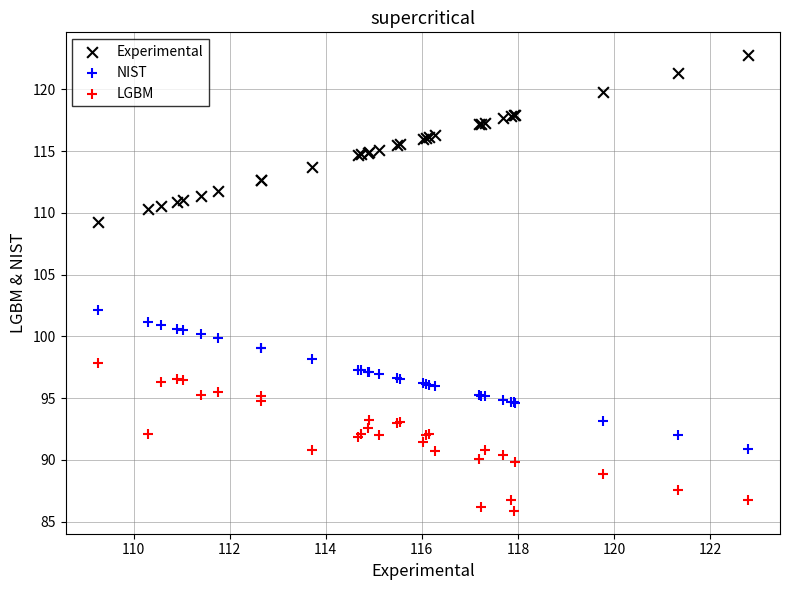

Which series contains the highest Y value?

Experimental